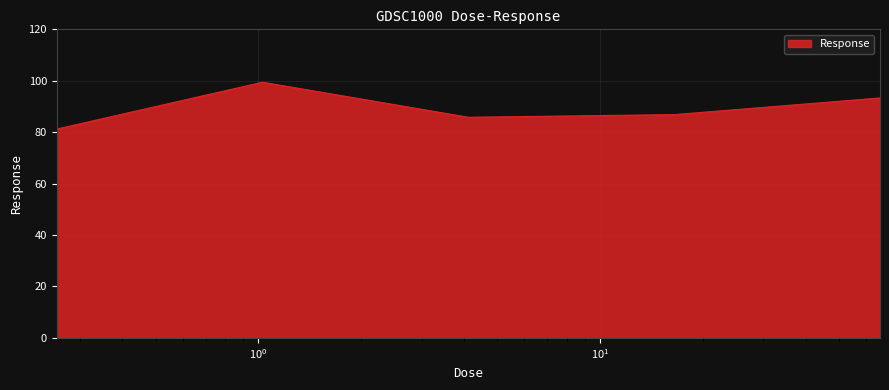

Does the chart display data point markers on the line(s)?

No